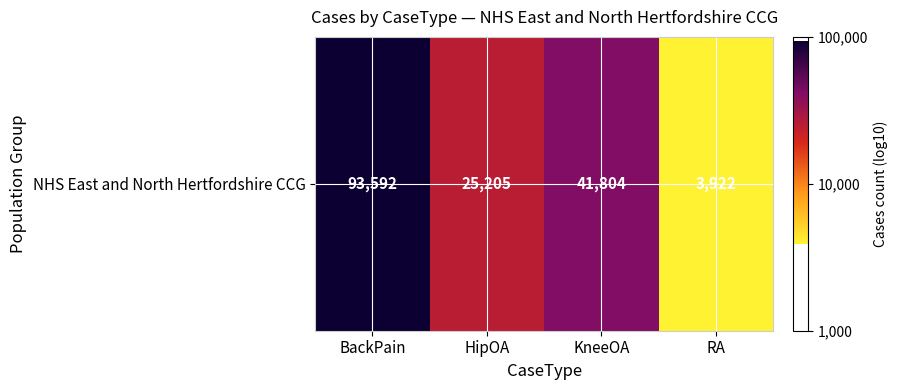

List the labels in order of value, smallest first.

RA, HipOA, KneeOA, BackPain